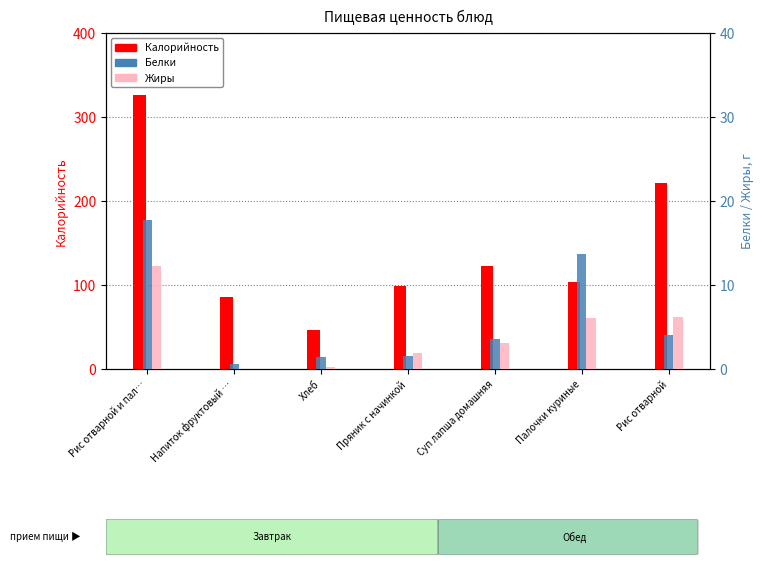

How many data points does each series have?

7